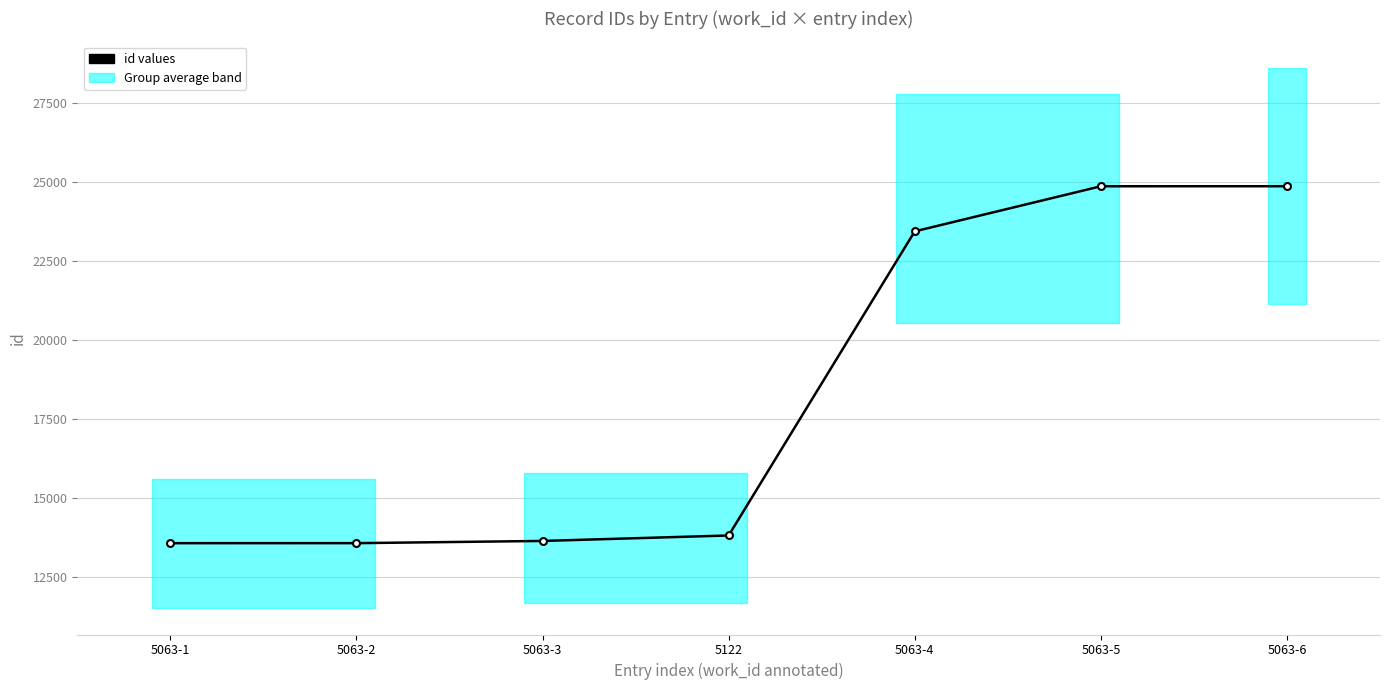

Between 5063-1 and 5063-6, which is larger?

5063-6